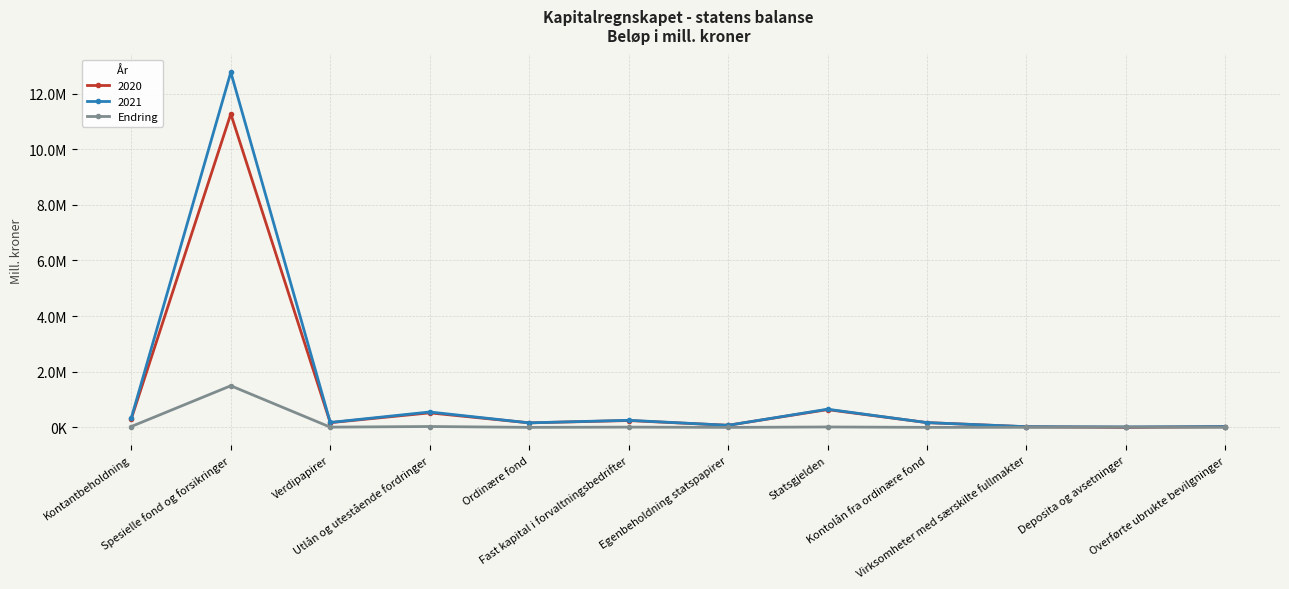

Between Fast kapital i forvaltningsbedrifter and Verdipapirer, which is larger?

Fast kapital i forvaltningsbedrifter